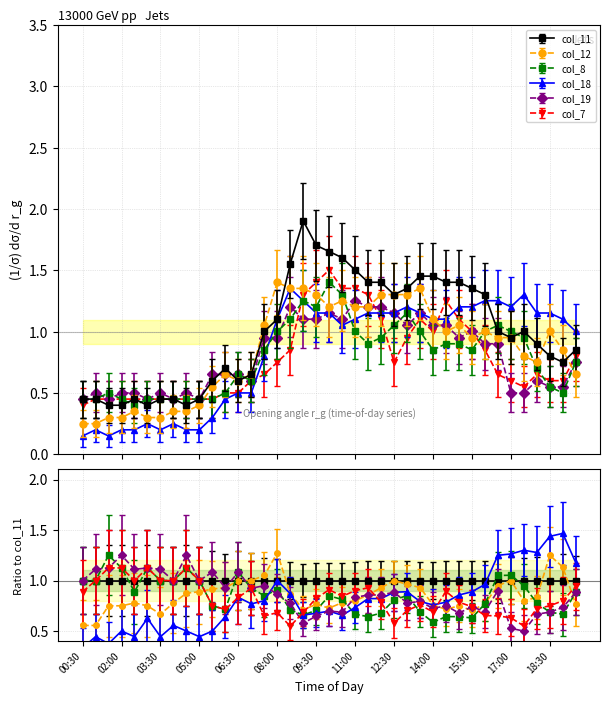

How many interior local peaks does the col_11 series have?

4